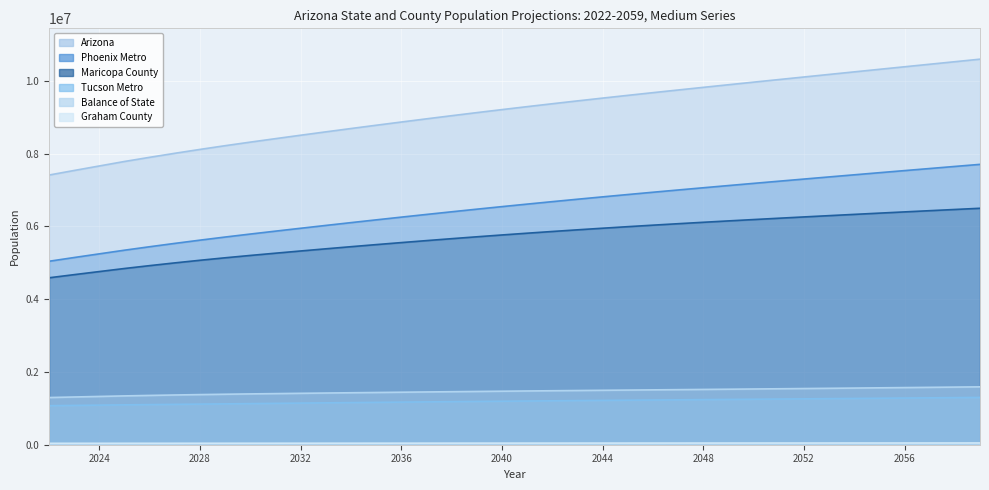

The Graham County series shows 47500 at 2056. True or false?

True